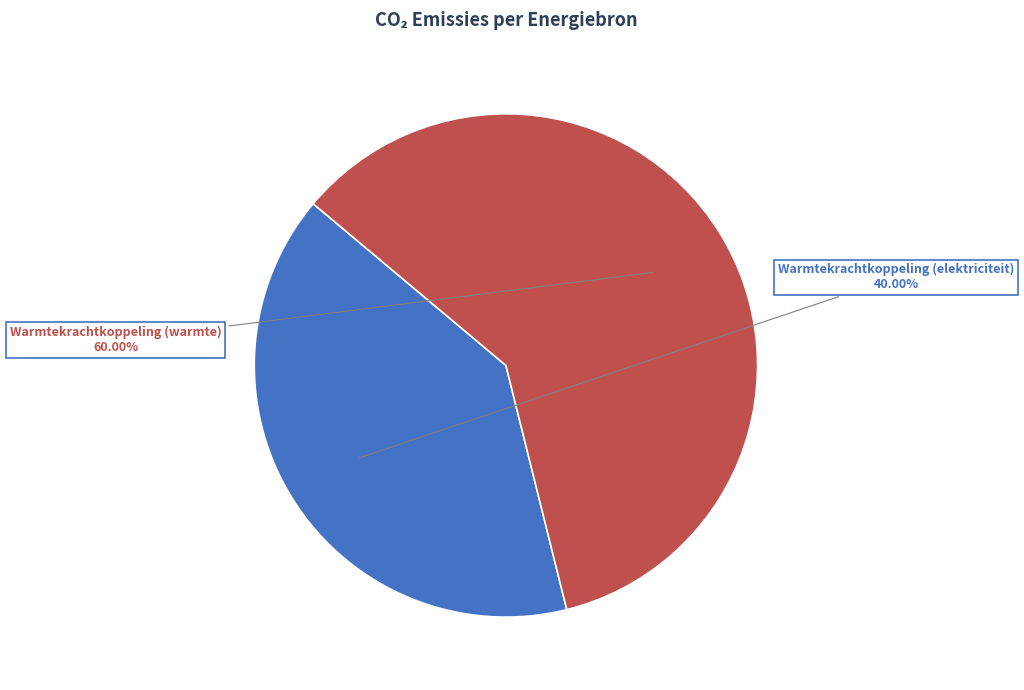

Rank the categories by value from highest to lowest.

Warmtekrachtkoppeling (warmte), Warmtekrachtkoppeling (elektriciteit)